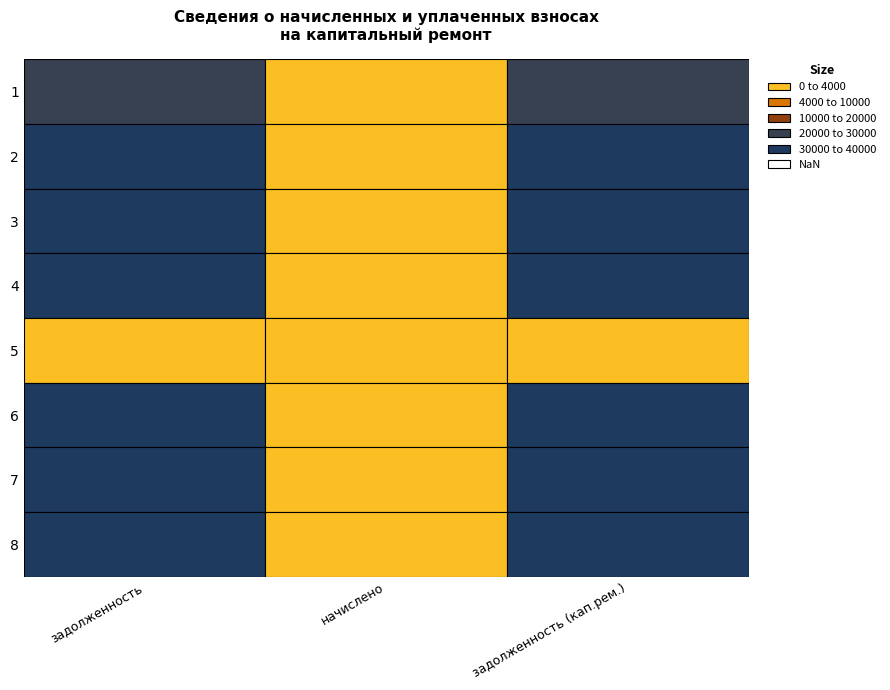

At which category is the sum across all series the highest?

3